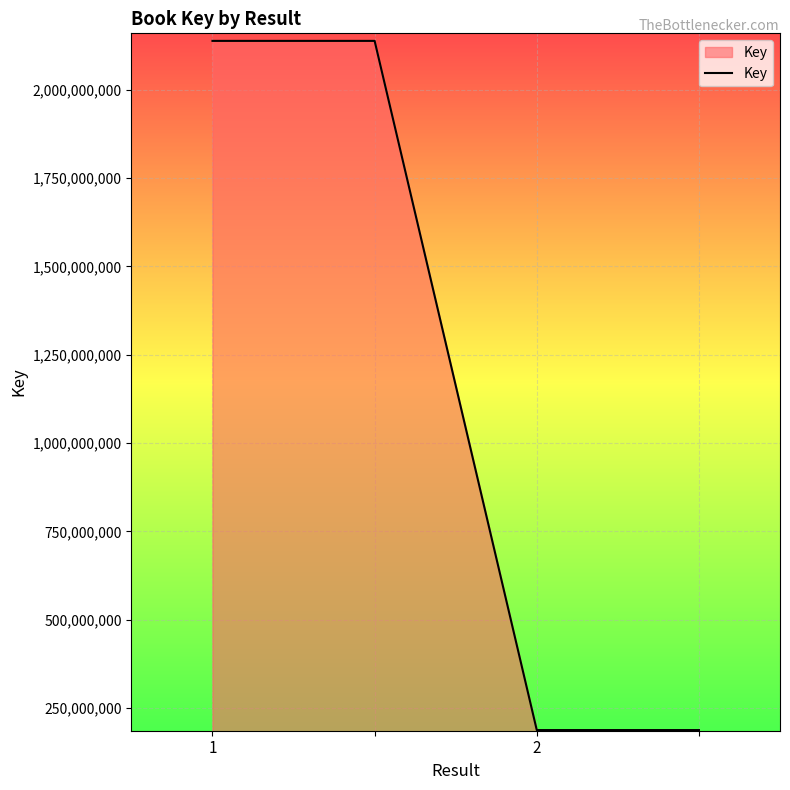

What is the smallest value displayed?

187396775